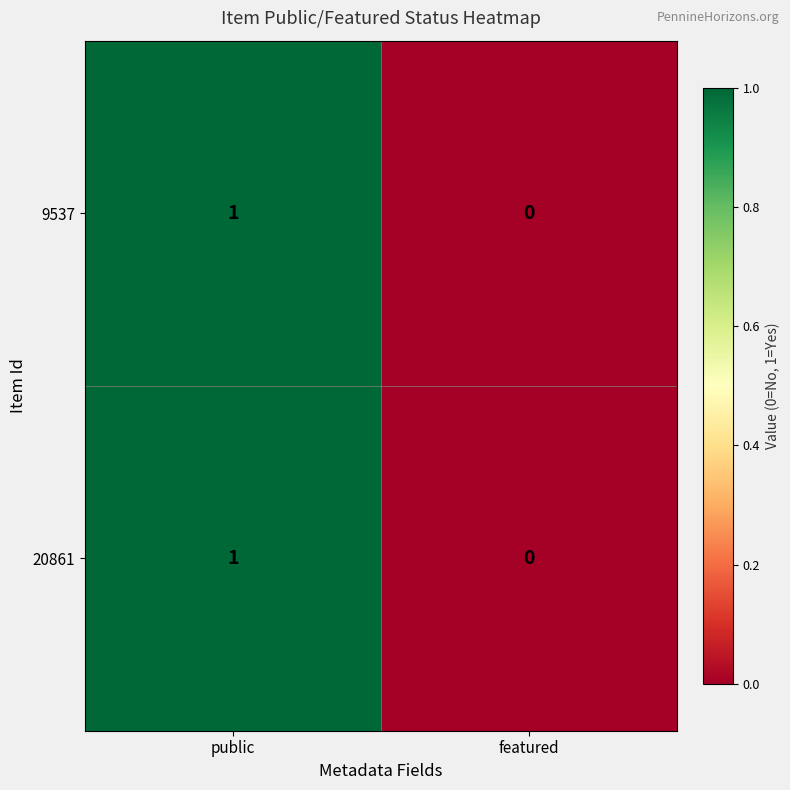

Rank the categories by 9537 value from highest to lowest.

public, featured